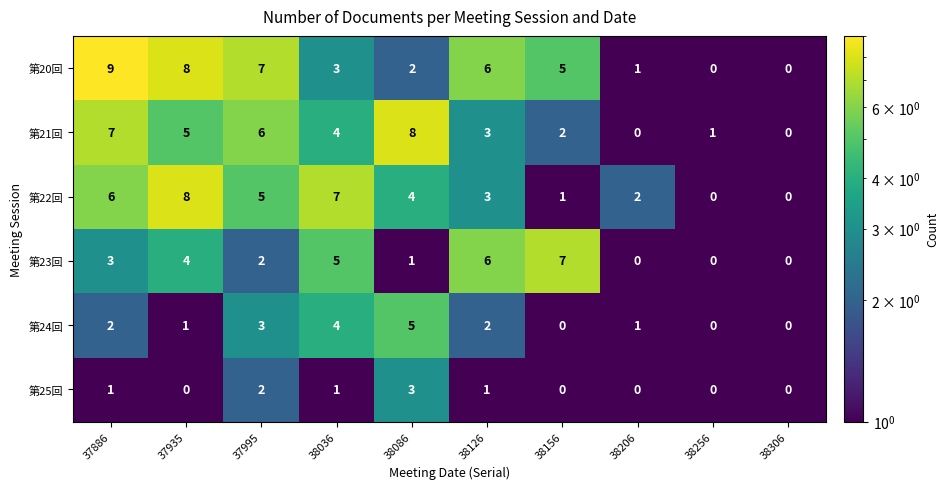

What is the highest value of the 第20回 series?

9